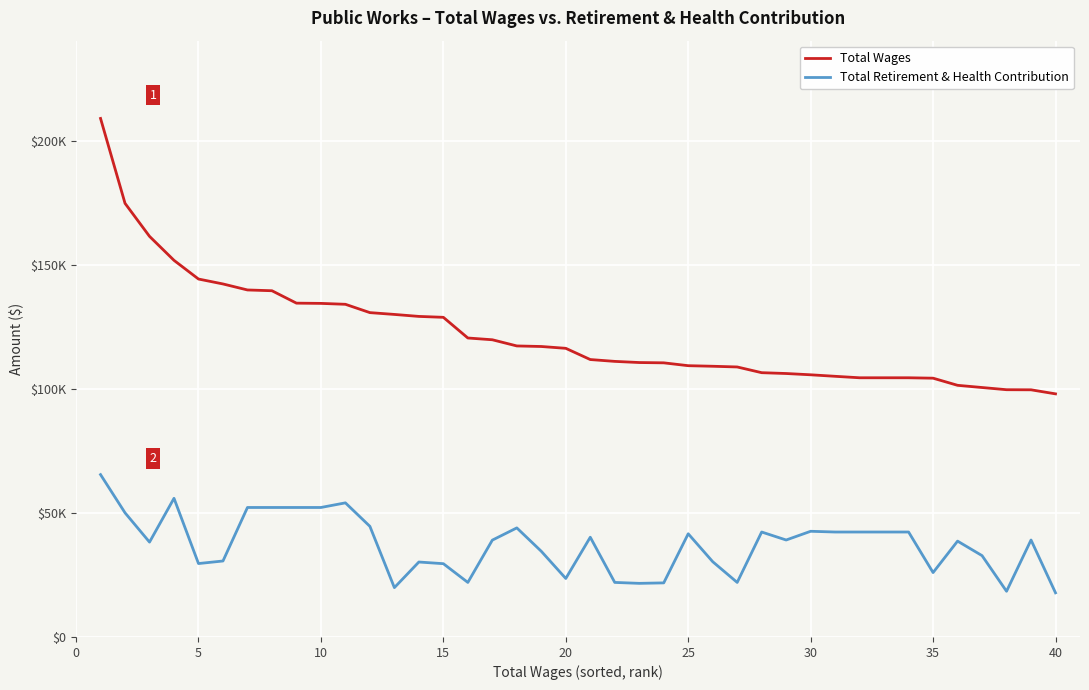

List the series in order of their overall mean, lowest first.

Total Retirement & Health Contribution, Total Wages